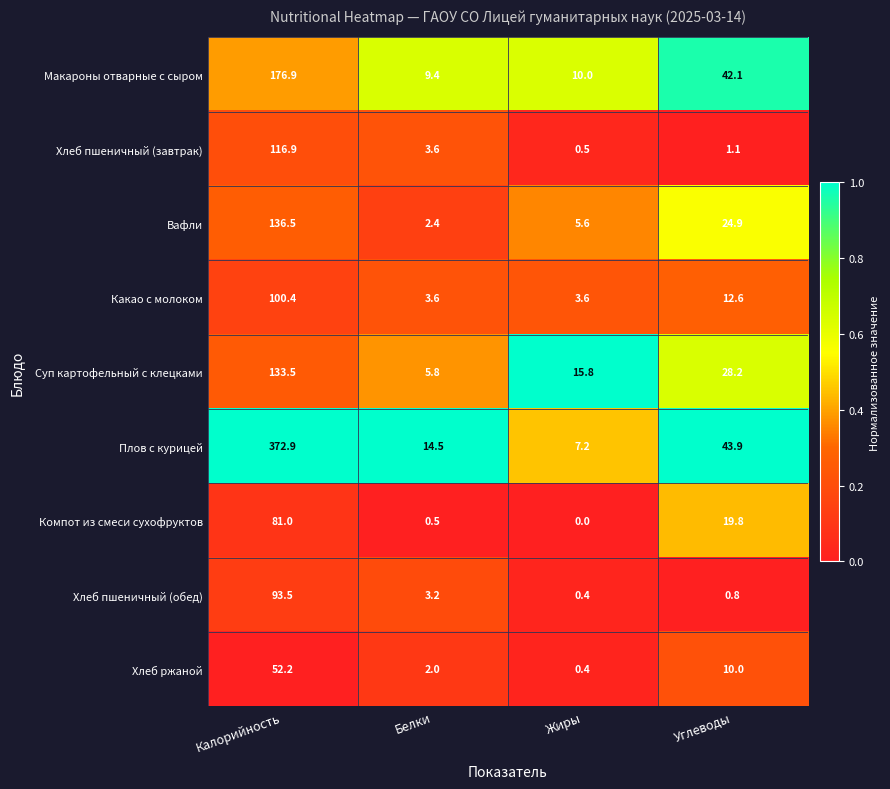

At which label is Вафли closest to 69?

Углеводы